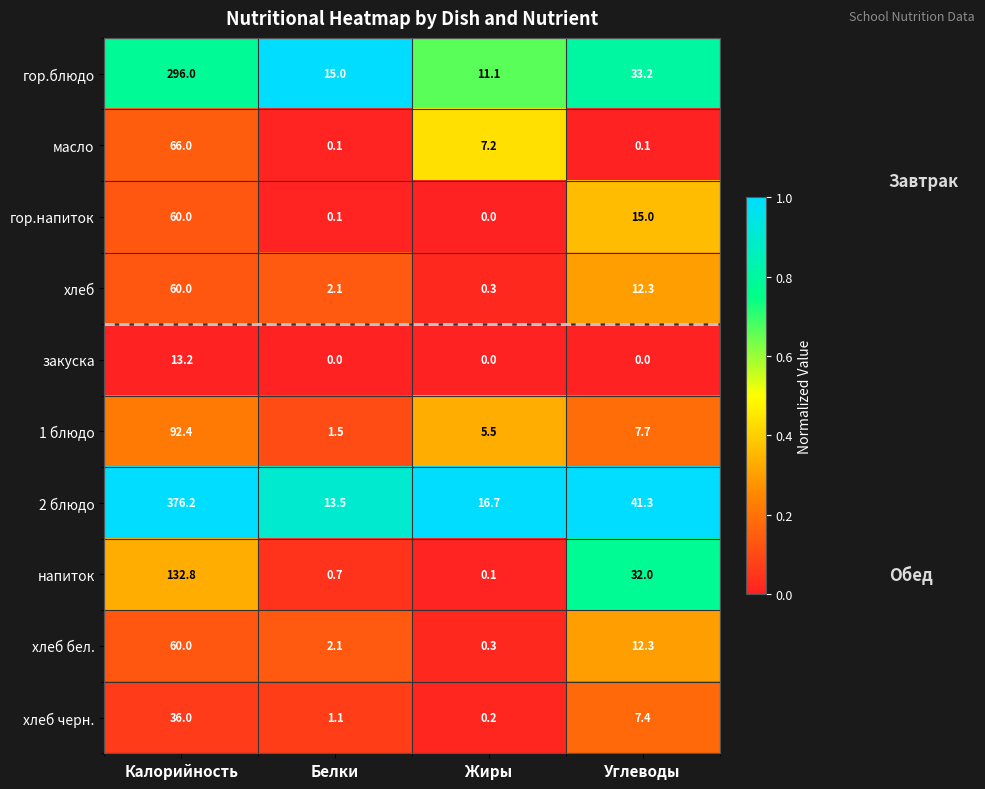

What is the difference between the напиток values at Углеводы and Калорийность?

100.8